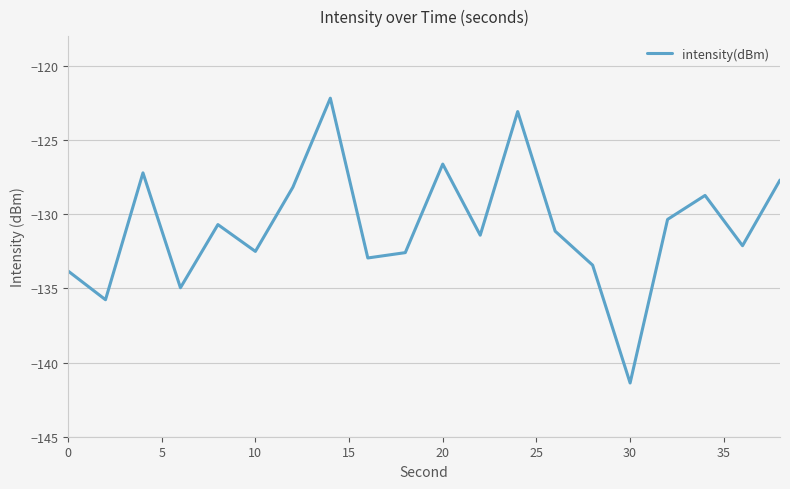

What is the maximum value shown in the chart?

-122.2